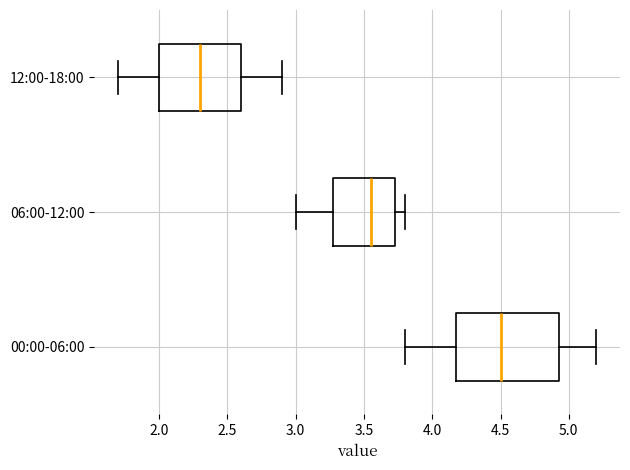

Reading bottom to top, transcribe this box plot: for each box, give where its median line is, the range the box spans, and where its two whiskers end, as read against the x-axis. The values are not printed on the chart, so give them approximately, as read against the axis.

00:00-06:00: median 4.50, box 4.20 to 4.95, whiskers 3.80 to 5.20
06:00-12:00: median 3.55, box 3.30 to 3.75, whiskers 3.00 to 3.80
12:00-18:00: median 2.30, box 2.00 to 2.60, whiskers 1.70 to 2.90